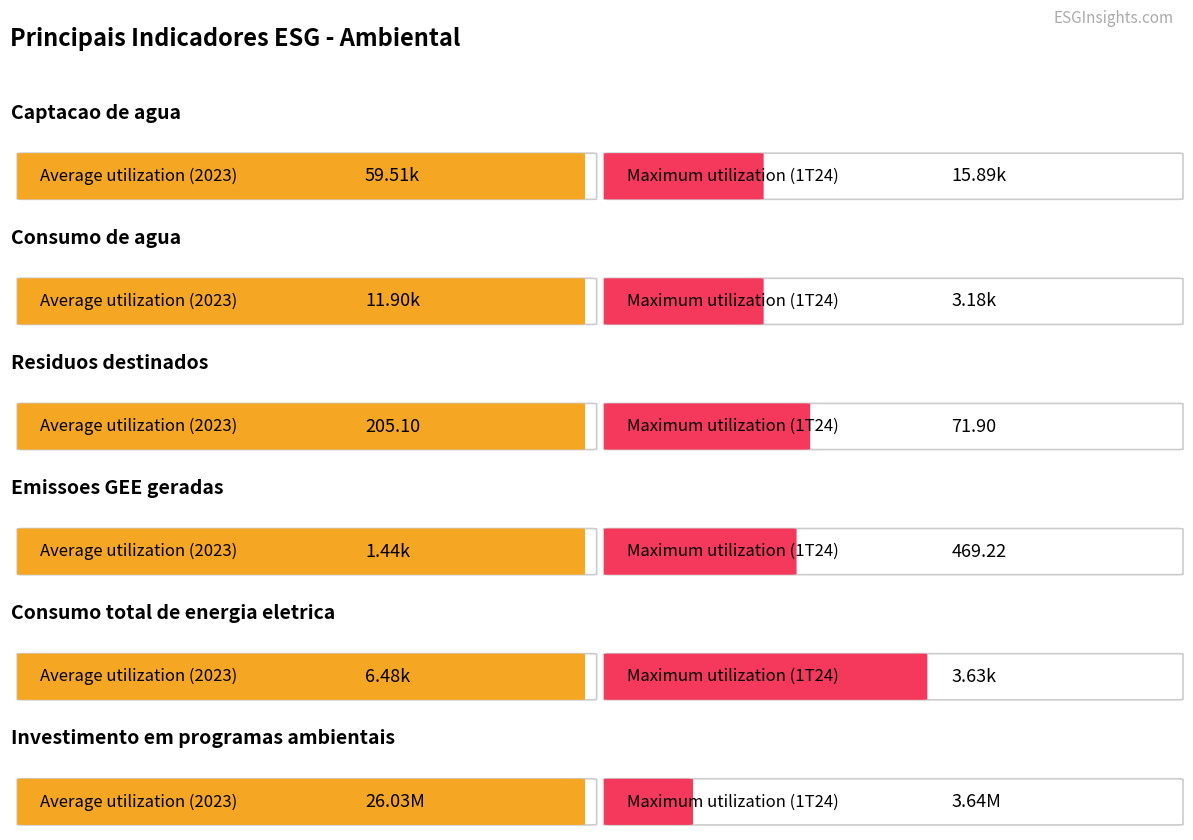

Between 0 and 3, which series saw the biggest shift?

Average utilization